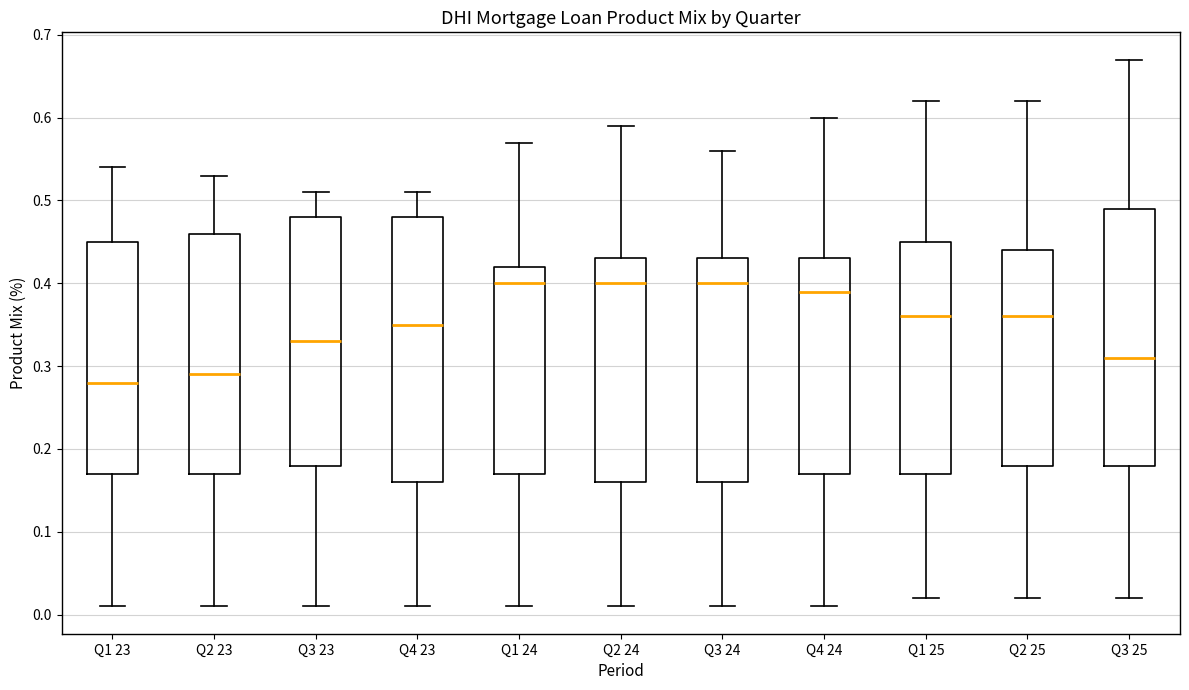

Reading left to right, transcribe this box plot: for each box, give where its median line is, the range the box spans, and where its two whiskers end, as read against the y-axis. The values are not printed on the chart, so give them approximately, as read against the axis.

Q1 23: median 0.28, box 0.17 to 0.45, whiskers 0.01 to 0.54
Q2 23: median 0.29, box 0.17 to 0.46, whiskers 0.01 to 0.53
Q3 23: median 0.33, box 0.18 to 0.48, whiskers 0.01 to 0.51
Q4 23: median 0.35, box 0.16 to 0.48, whiskers 0.01 to 0.51
Q1 24: median 0.40, box 0.17 to 0.42, whiskers 0.01 to 0.57
Q2 24: median 0.40, box 0.16 to 0.43, whiskers 0.01 to 0.59
Q3 24: median 0.40, box 0.16 to 0.43, whiskers 0.01 to 0.56
Q4 24: median 0.39, box 0.17 to 0.43, whiskers 0.01 to 0.60
Q1 25: median 0.36, box 0.17 to 0.45, whiskers 0.02 to 0.62
Q2 25: median 0.36, box 0.18 to 0.44, whiskers 0.02 to 0.62
Q3 25: median 0.31, box 0.18 to 0.49, whiskers 0.02 to 0.67